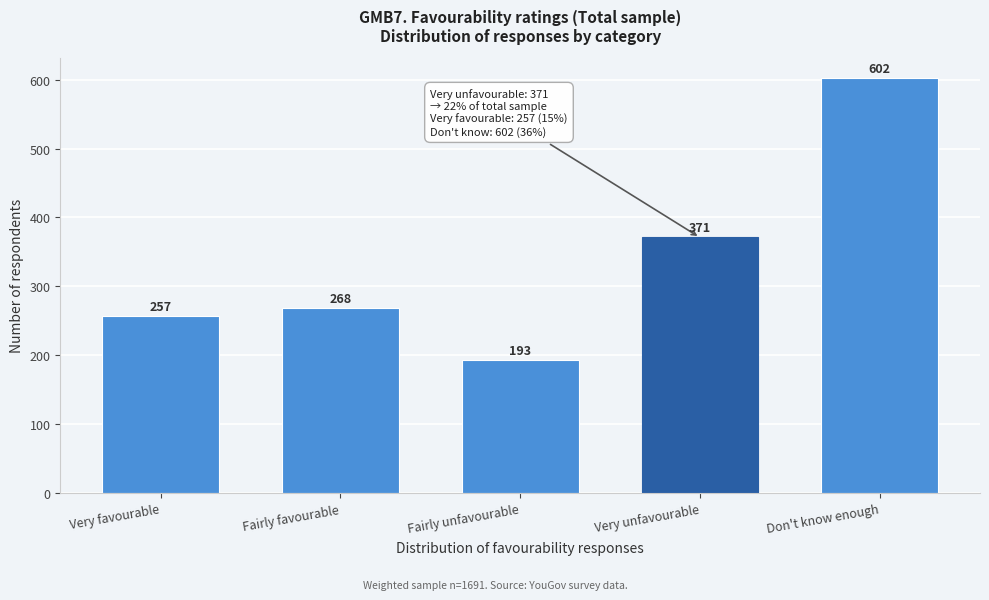

Reading right to left, what are all the values shown in this chart?

602	371	193	268	257